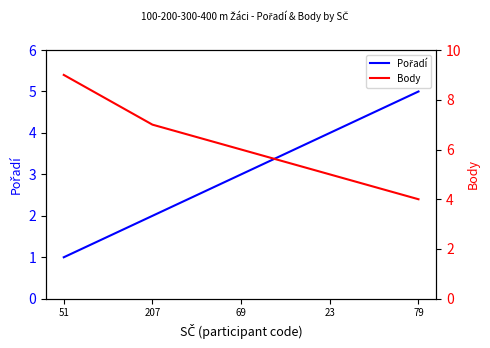

Reading right to left, extract all data points from this chart.

Pořadí: 79=5	23=4	69=3	207=2	51=1
Body: 79=4	23=5	69=6	207=7	51=9